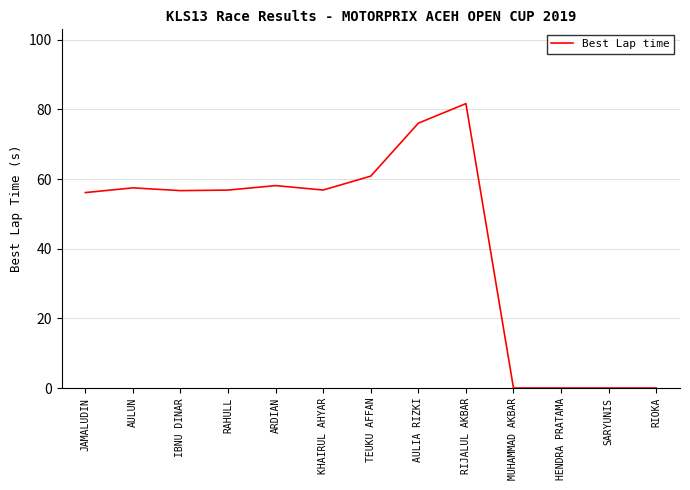

Read the value at ARDIAN.

58.1